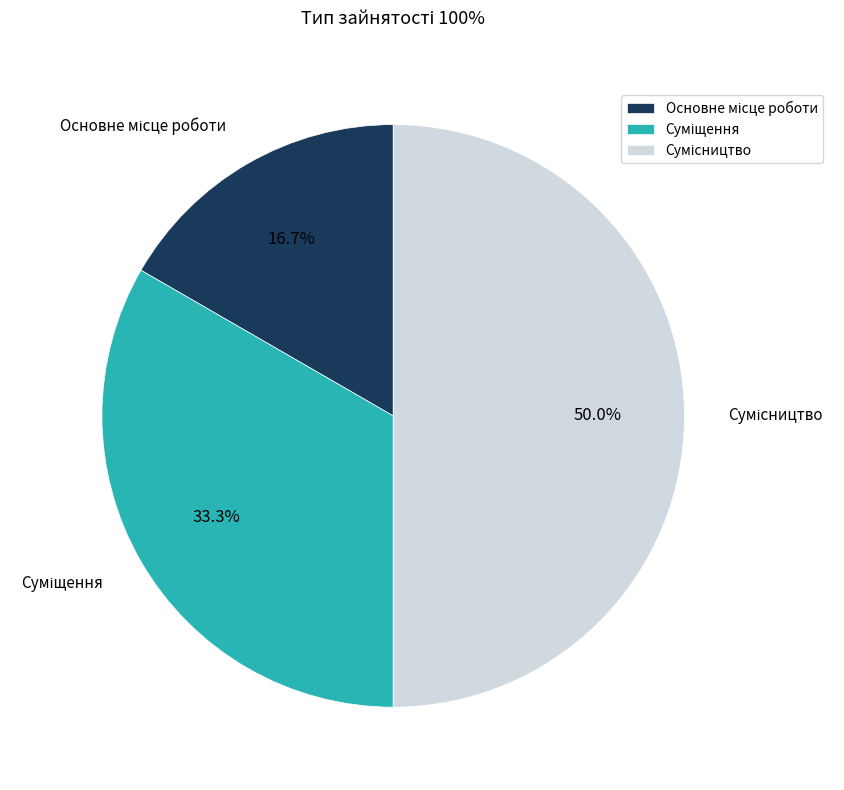

To the nearest percent, what portion does Суміщення represent?

33%